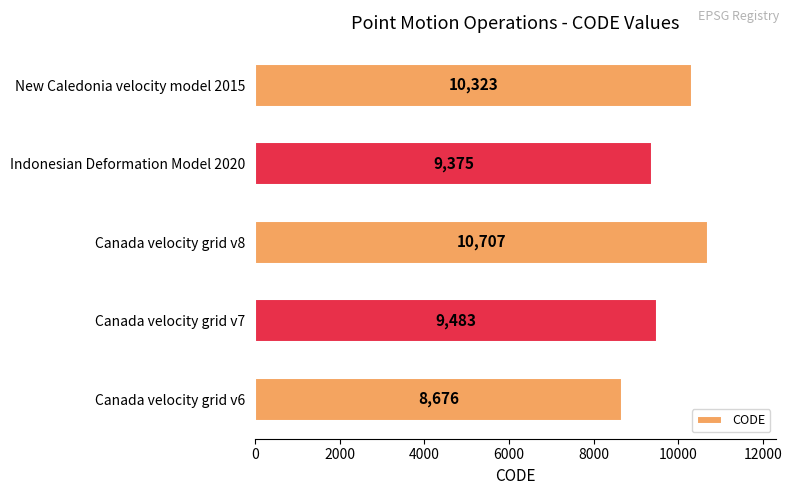

What is the difference between the maximum and second lowest values?

1332